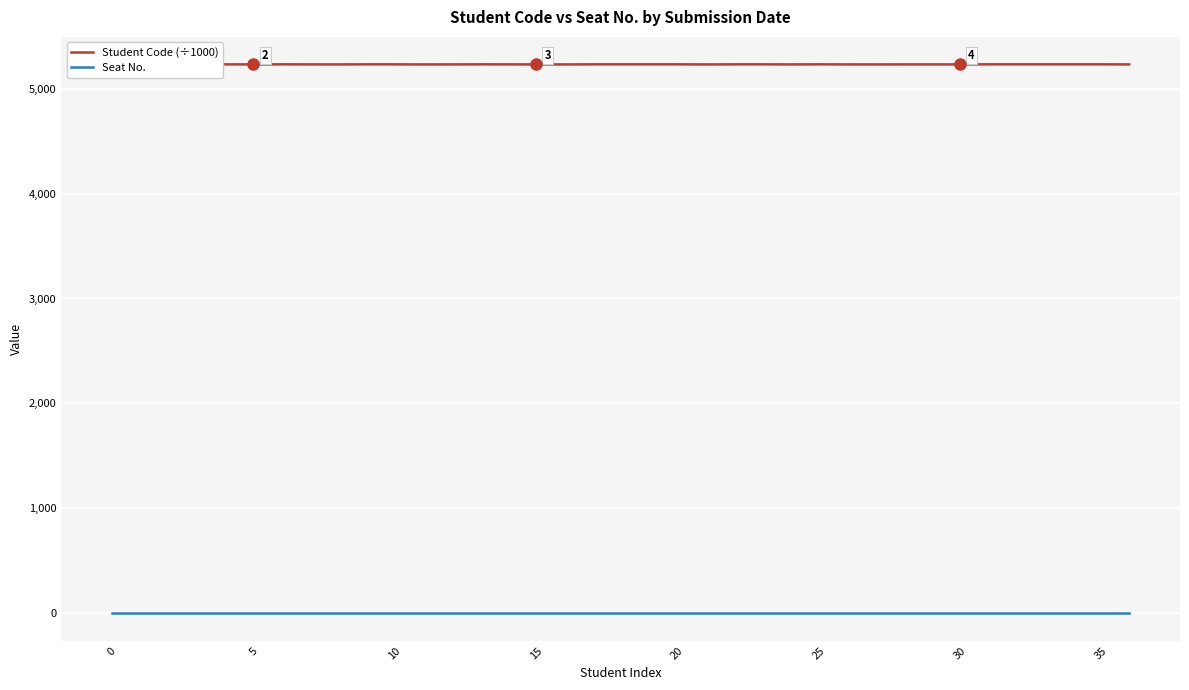

What is the approximate value of Student Code (÷1000) at 22?

5231.1